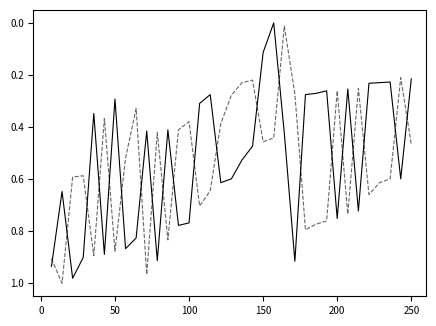

The Rating (White) series shows 0.4 at 100. True or false?

False